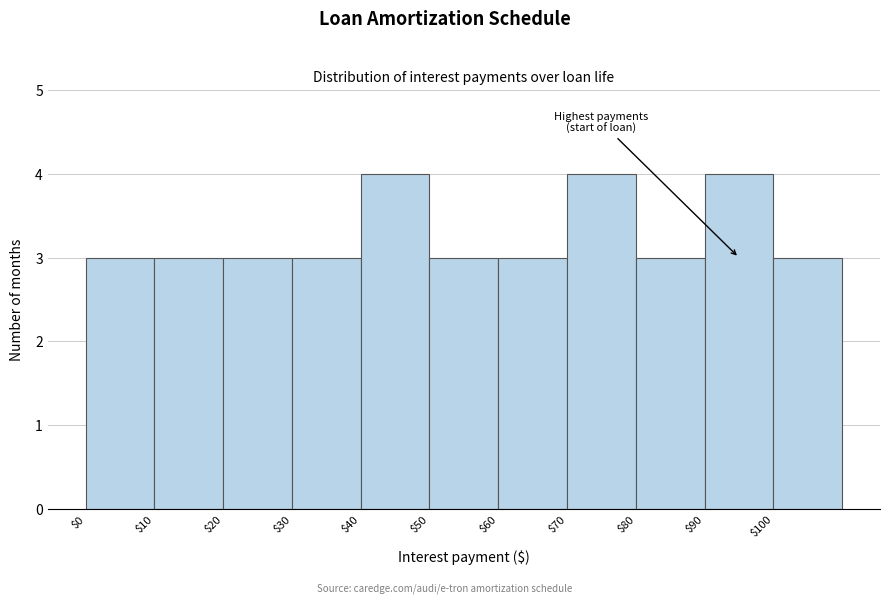

Reading left to right, transcribe this chart: for each bar, give the range it covers on the x-axis and its height. The values are not printed on the chart, so give them approximately, as read against the axis.

0 to 10: 3
10 to 20: 3
20 to 30: 3
30 to 40: 3
40 to 50: 4
50 to 60: 3
60 to 70: 3
70 to 80: 4
80 to 90: 3
90 to 100: 4
100 to 110: 3